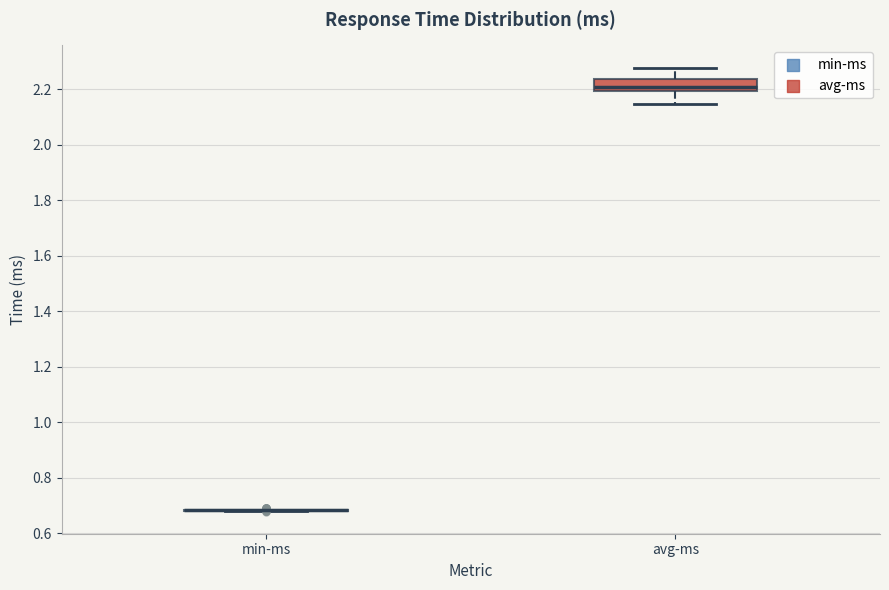

Reading left to right, read every box against the y-axis: the position of its median line, the range the box covers, and the ends of its whiskers. The values are not printed on the chart, so give them approximately, as read against the axis.

min-ms: box collapsed to a line at 0.68, whiskers 0.68 to 0.68
avg-ms: median 2.22, box 2.20 to 2.24, whiskers 2.14 to 2.28